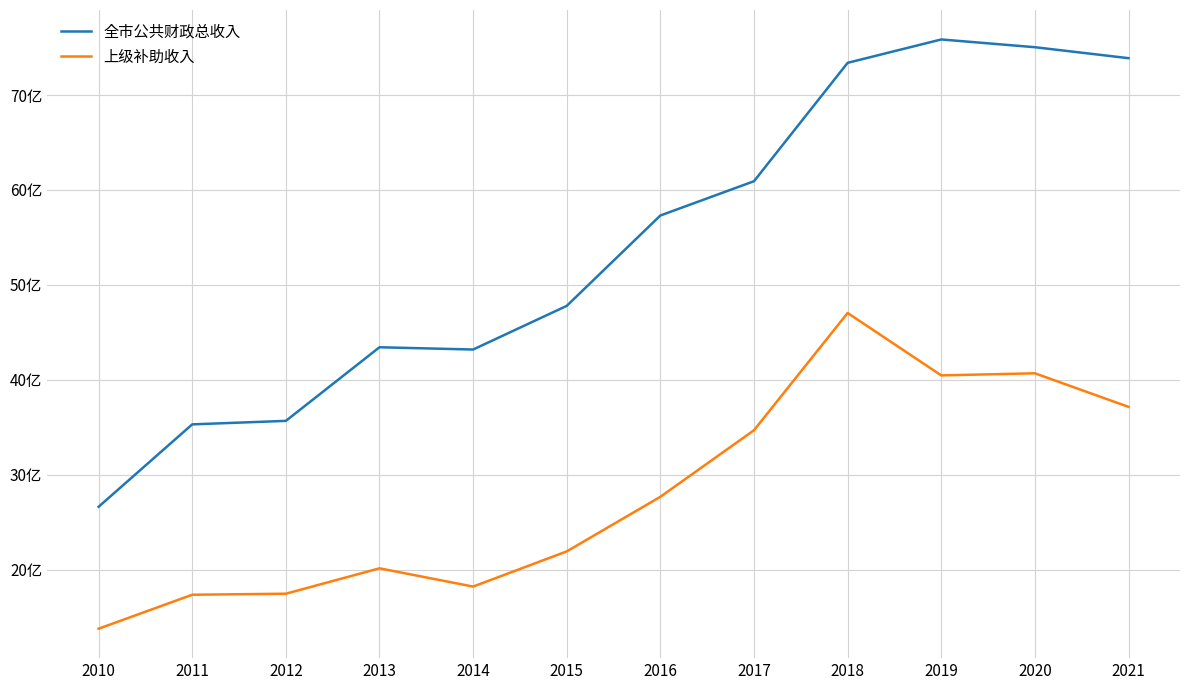

What is the value of the 上级补助收入 point at the 5th from the left?

182339